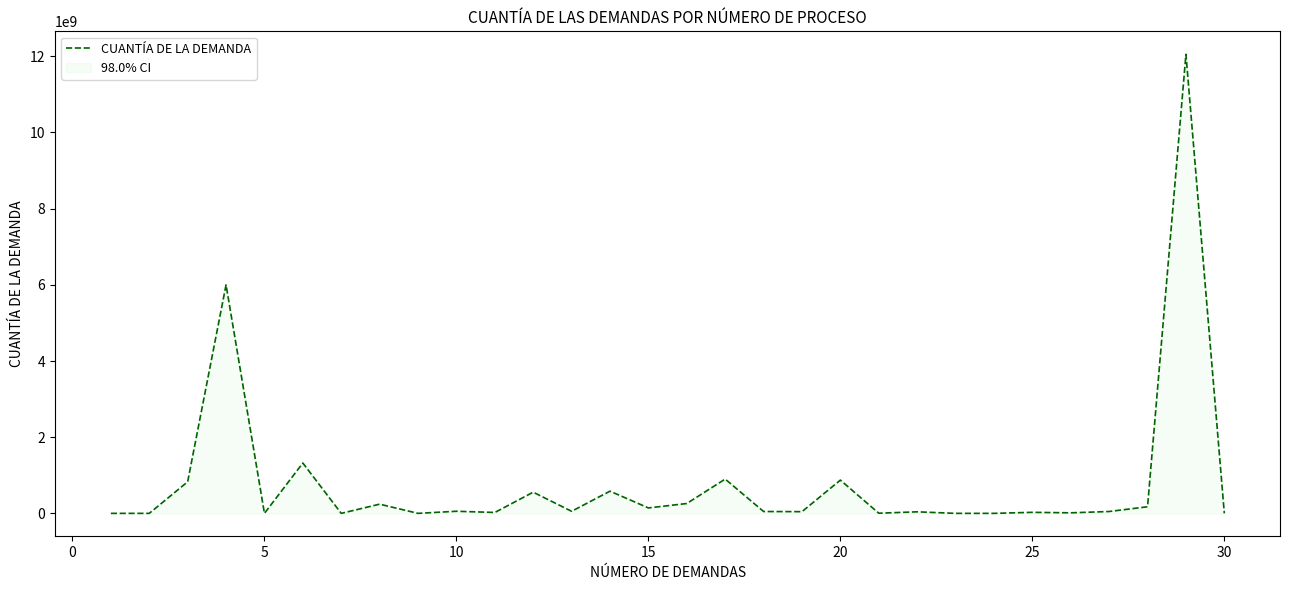

What is the greatest value displayed?

12052686255